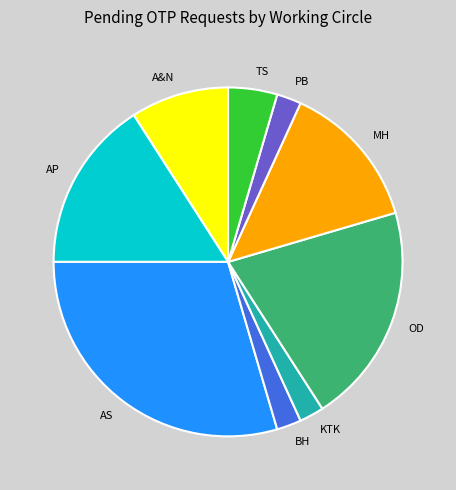

Approximately how many times larger is the value at A&N compared to BH?

4.0